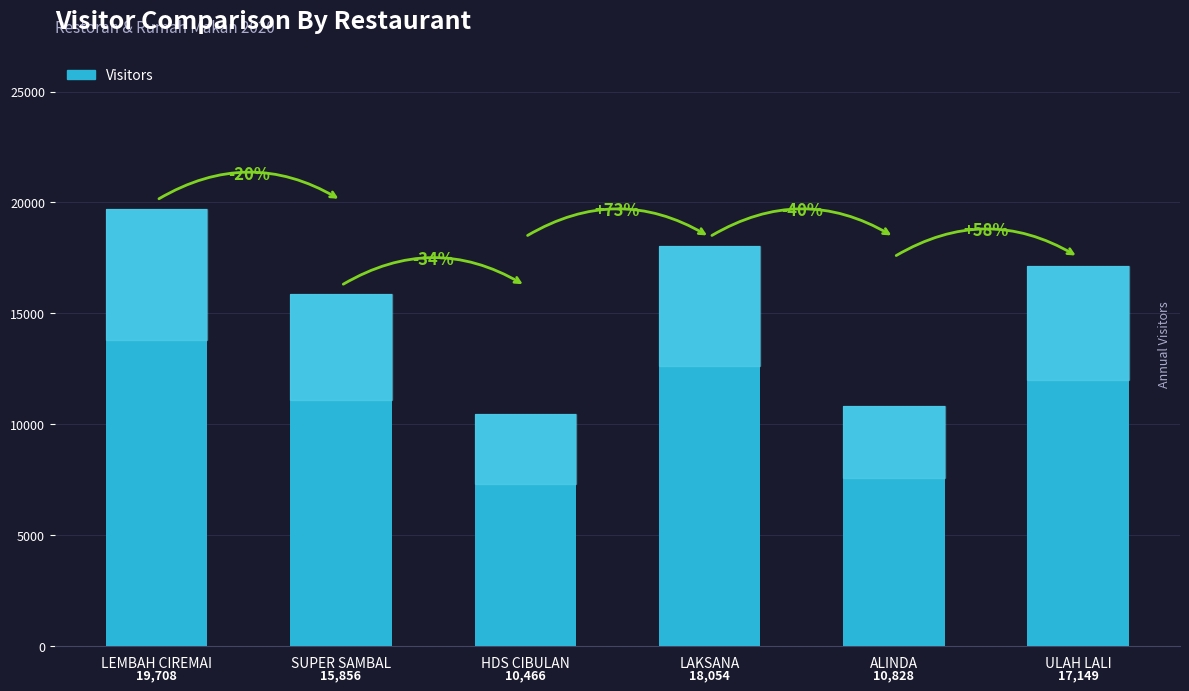

Rank the categories by value from highest to lowest.

LEMBAH CIREMAI, LAKSANA, ULAH LALI, SUPER SAMBAL, ALINDA, HDS CIBULAN